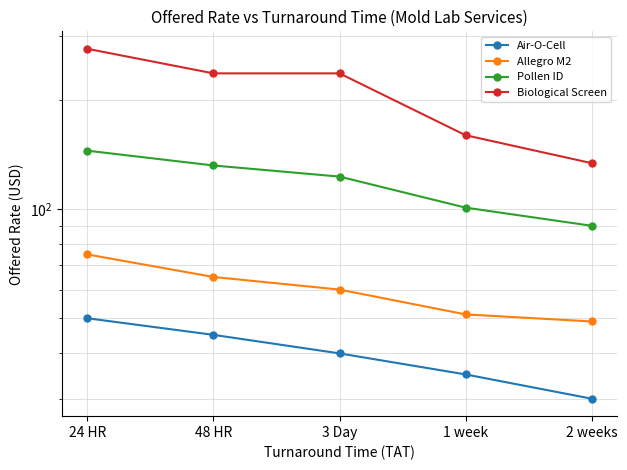

Which series has the largest range (max minus min)?

Biological Screen